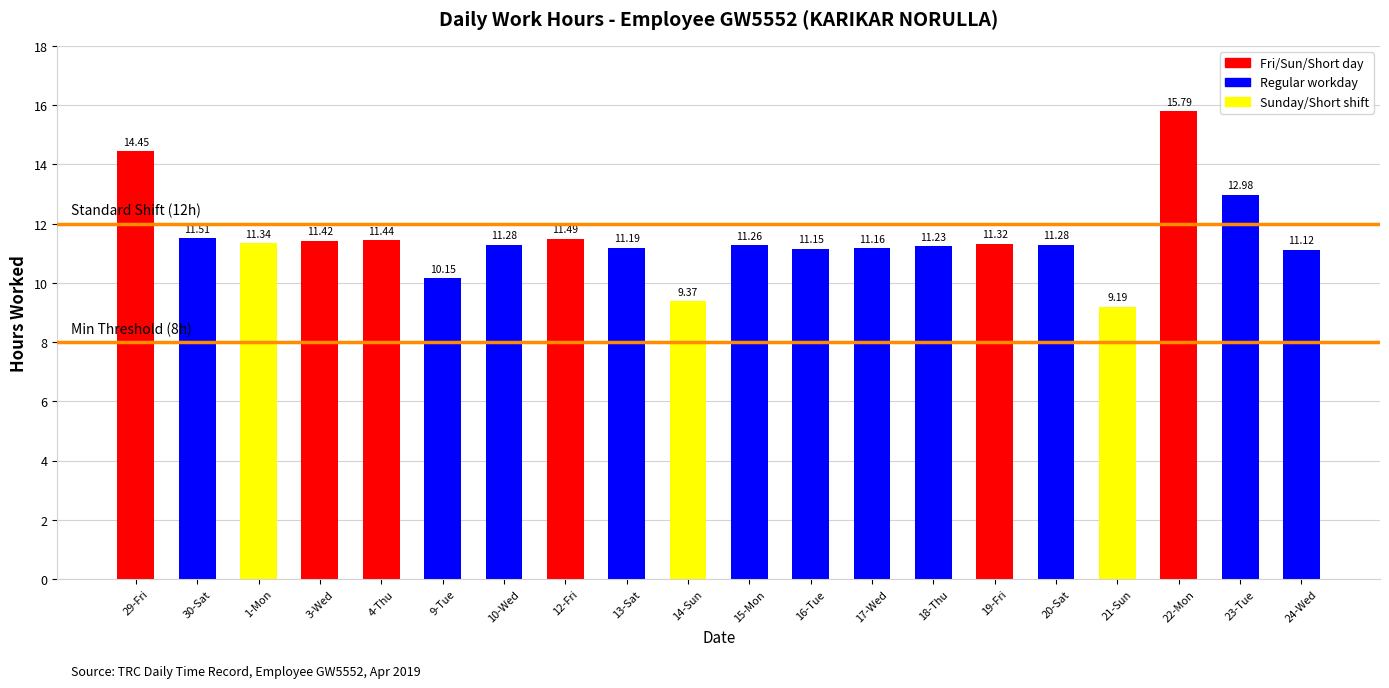

What is the change in value from 18-Thu to 21-Sun?

-2.0